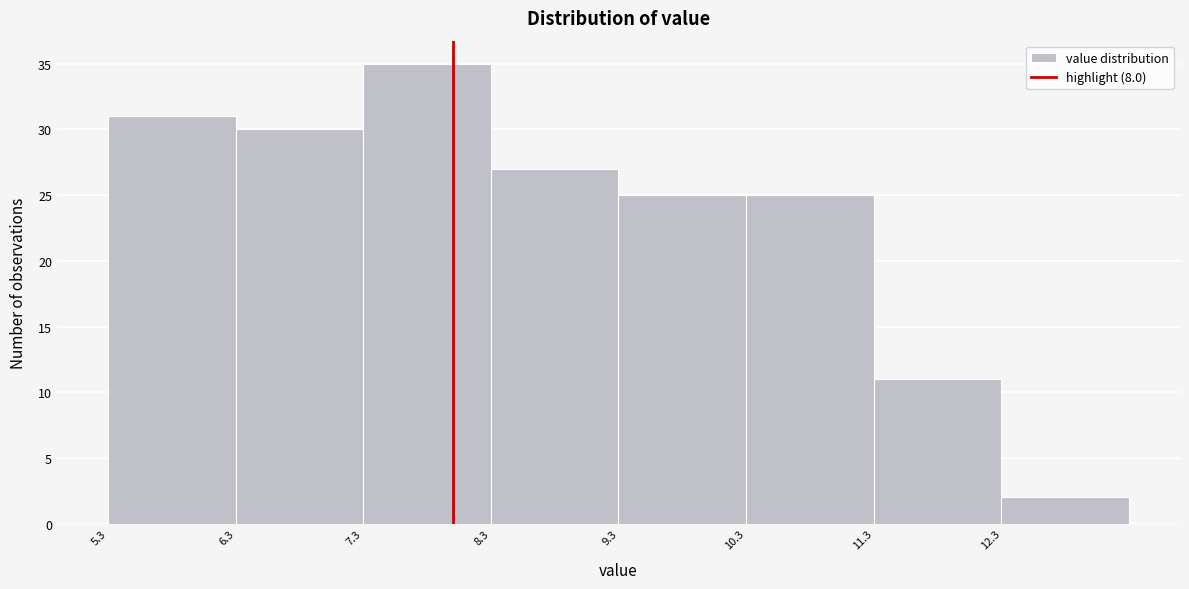

Reading left to right, transcribe this chart: for each bar, give the range it covers on the x-axis and its height. The values are not printed on the chart, so give them approximately, as read against the axis.

5.3 to 6.3: 31
6.3 to 7.3: 30
7.3 to 8.3: 35
8.3 to 9.3: 27
9.3 to 10.3: 25
10.3 to 11.3: 25
11.3 to 12.3: 11
12.3 to 13.3: 2